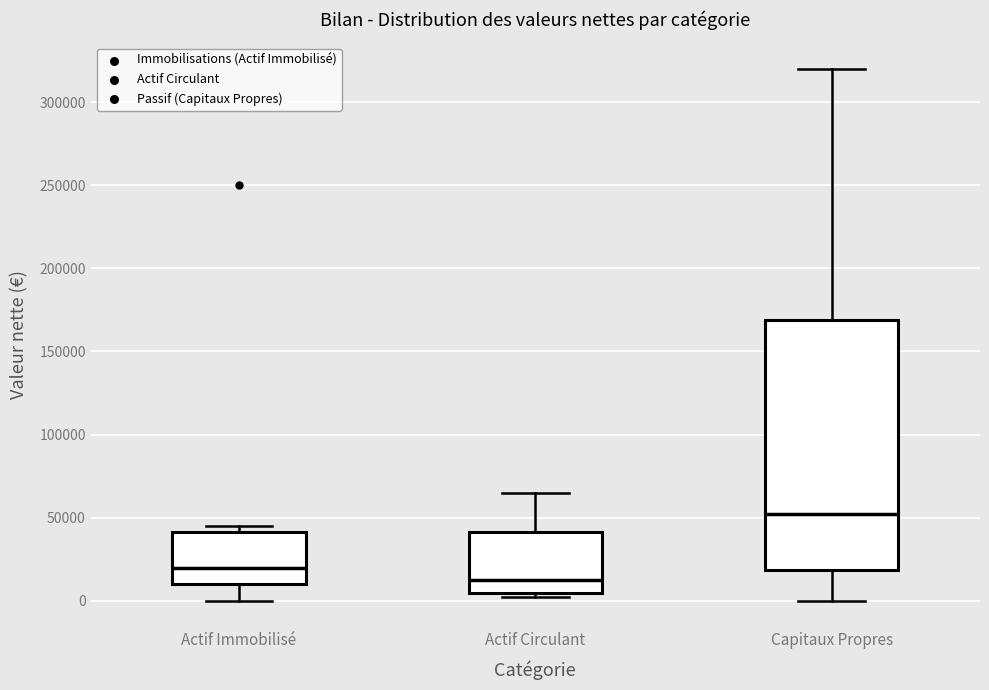

Where does the upper whisker of the box for Actif Circulant end on the y-axis? The values are not printed on the chart, so give them approximately, as read against the axis.

65000